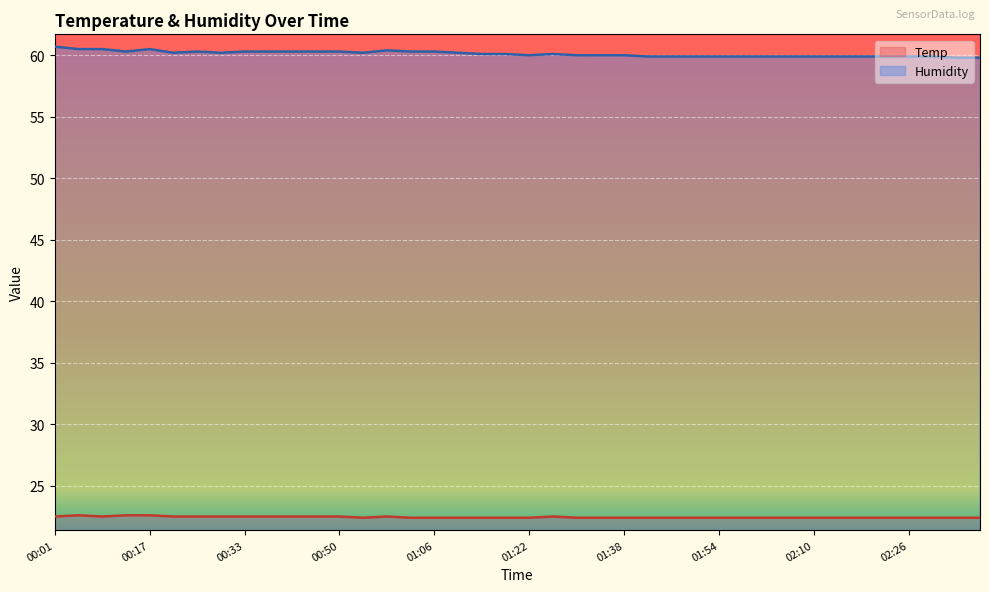

How many categories are shown in the chart?

40